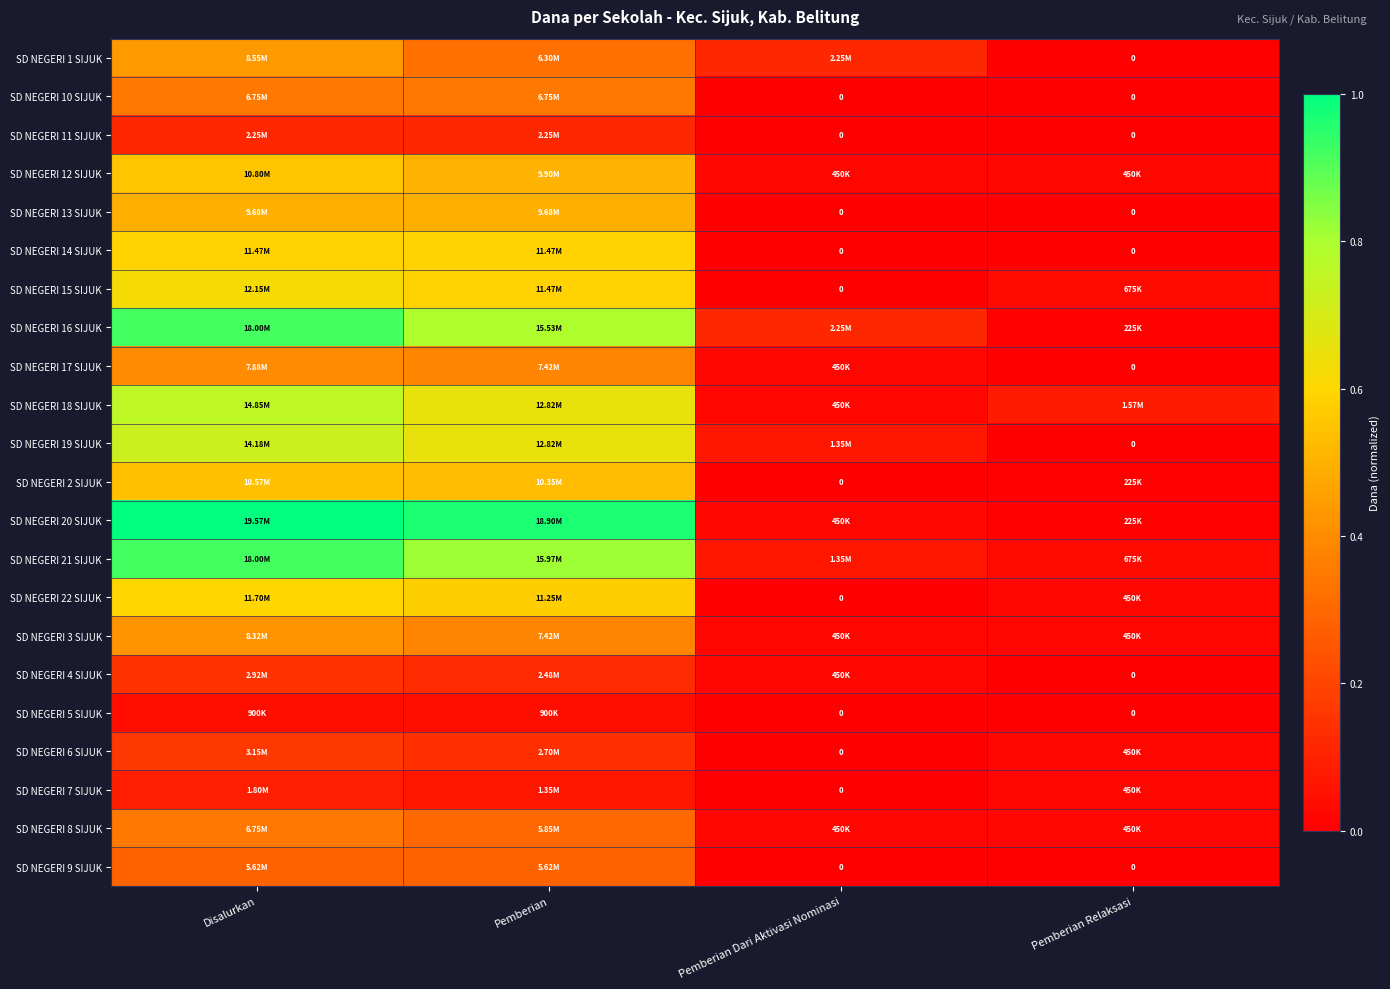

How many series are shown in this chart?

22